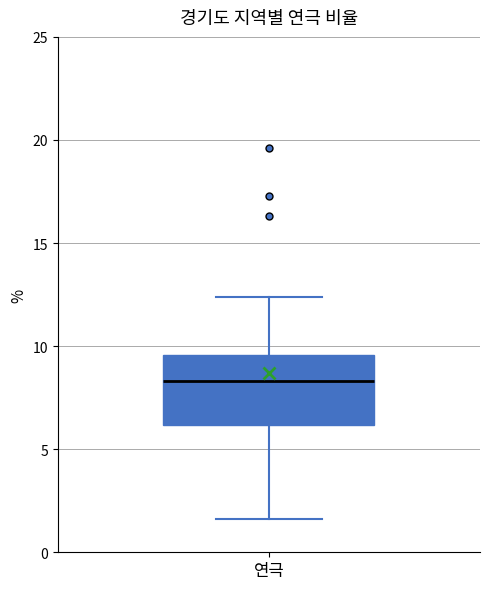

Where does the median line of the box for 연극 sit on the y-axis? The values are not printed on the chart, so give them approximately, as read against the axis.

8.5